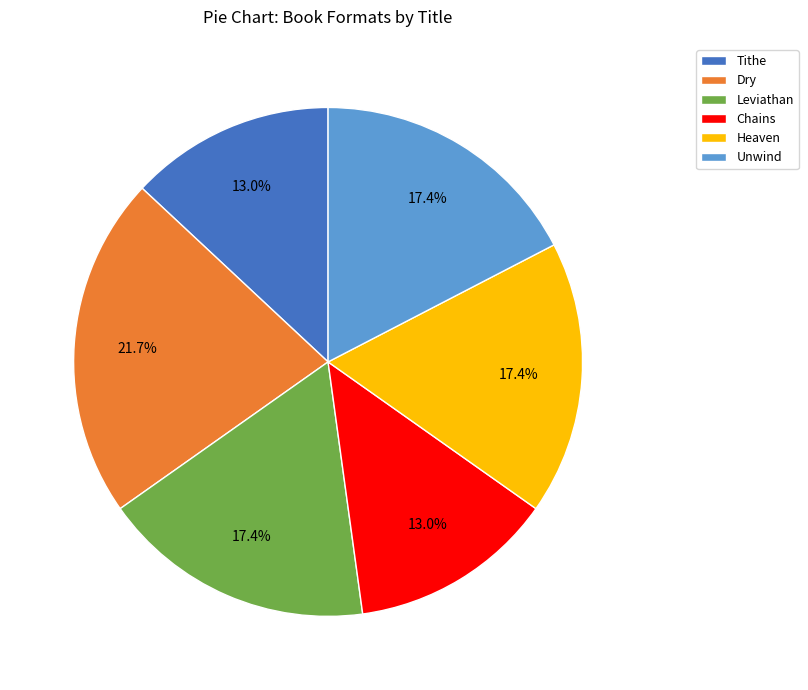

To the nearest percent, what is the combined percentage of Heaven and Tithe?

30%